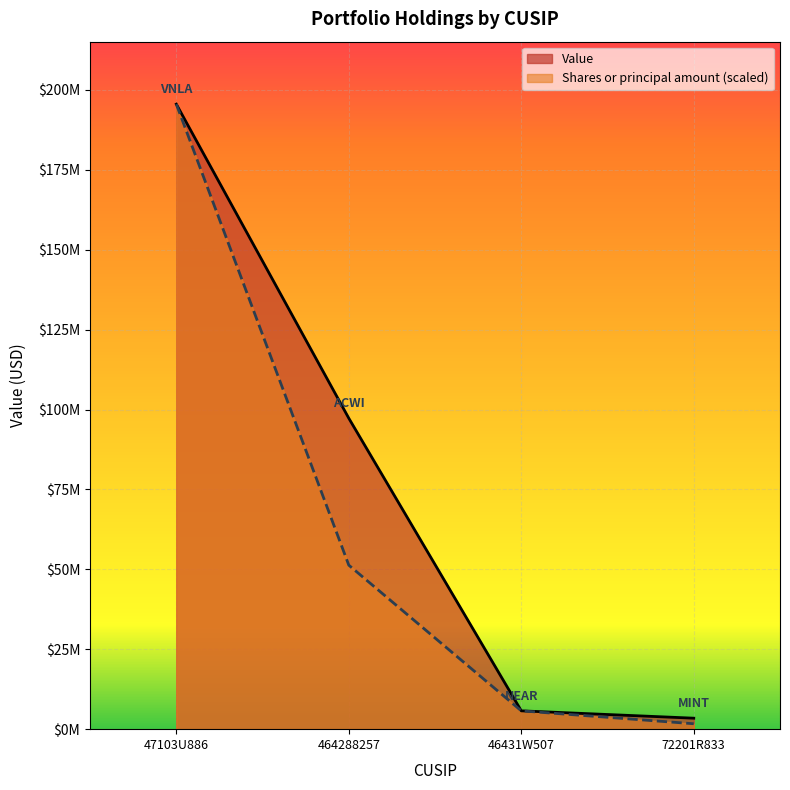

At which category is the sum across all series the highest?

47103U886